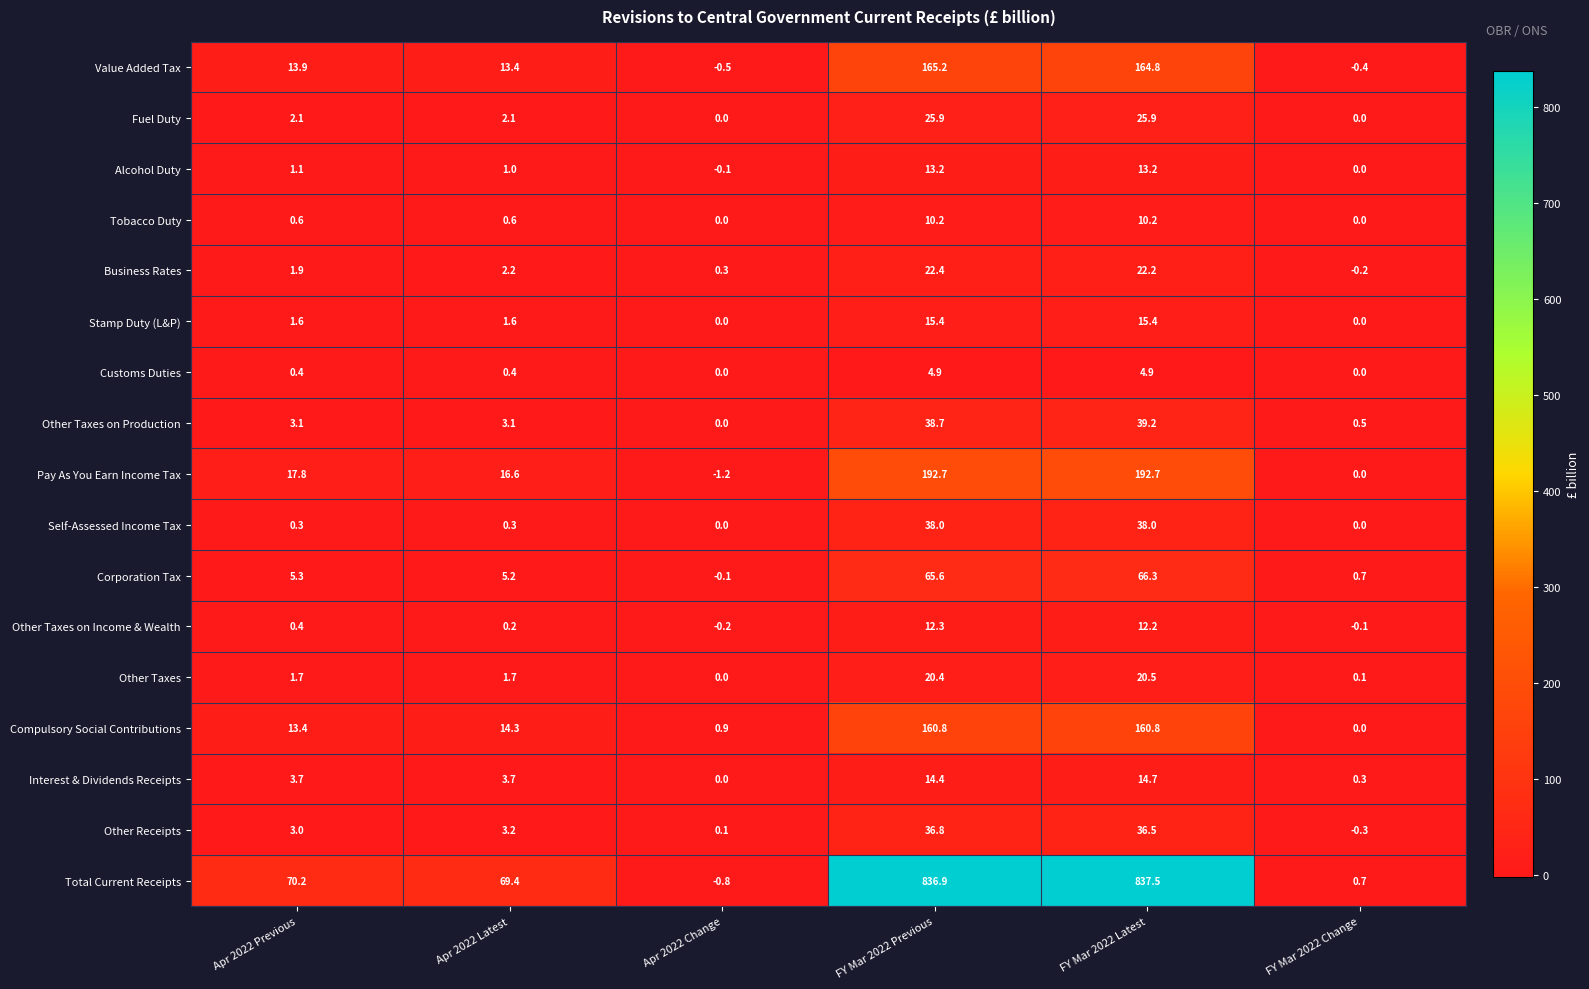

What is the sum of all Compulsory Social Contributions values?

350.2